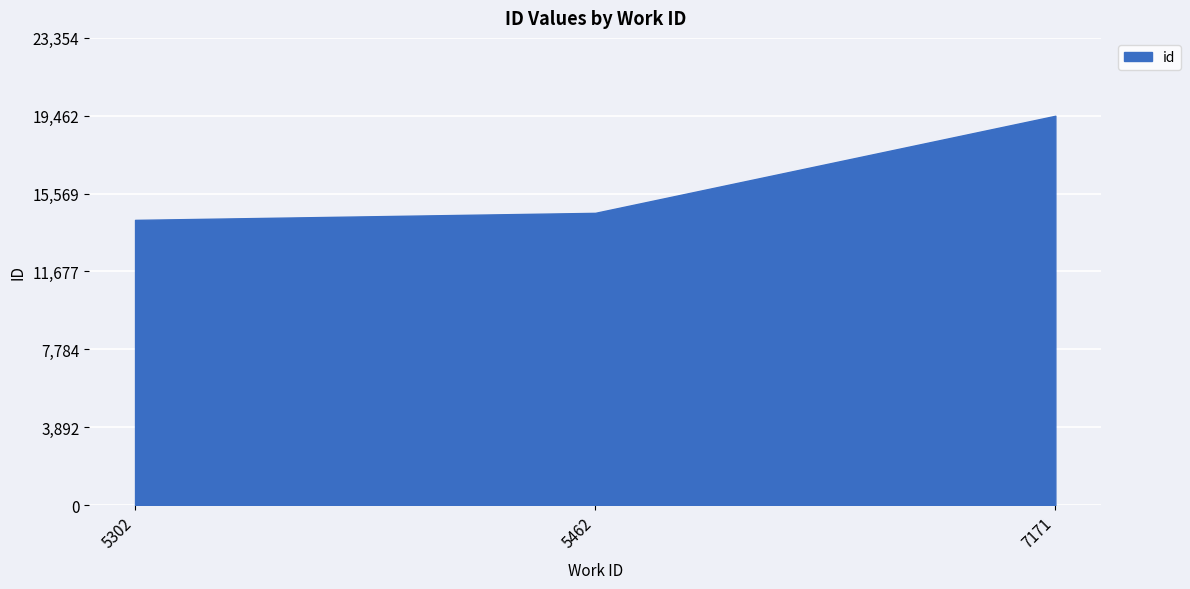

At which label is the value closest to 16859?

5462